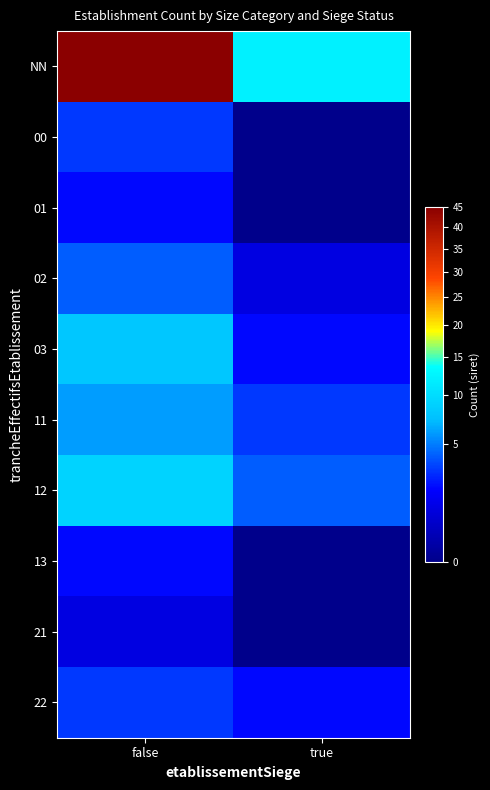

At how many categories does at least one series exceed 17?

1